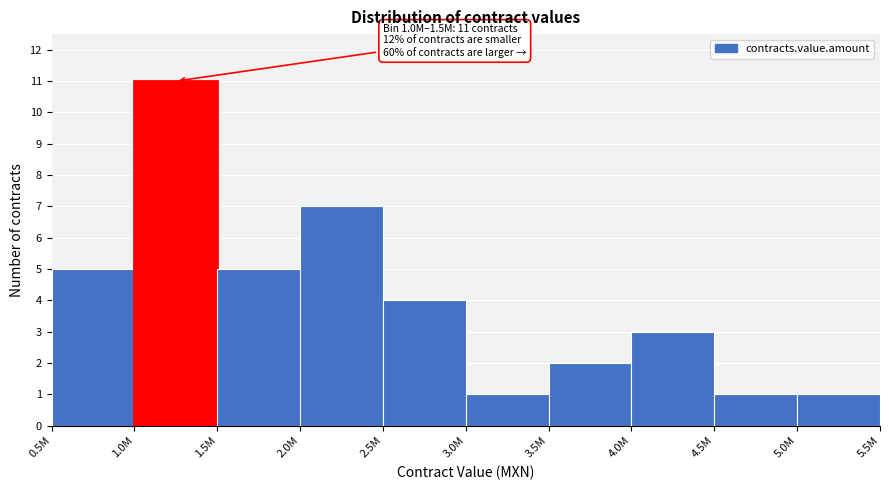

Reading right to left, list all the values displayed in this chart.

5.0M=1	4.5M=1	4.0M=3	3.5M=2	3.0M=1	2.5M=4	2.0M=7	1.5M=5	1.0M=11	0.5M=5